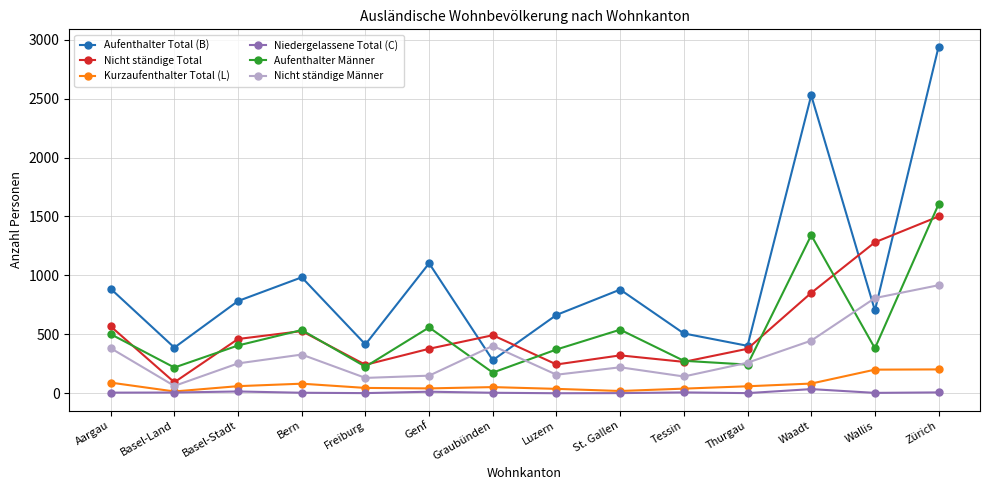

At which category is the sum across all series the highest?

Zürich